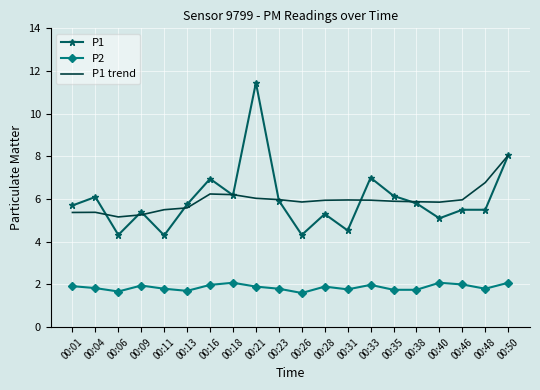

Which category has the highest value in the P1 series?

00:21